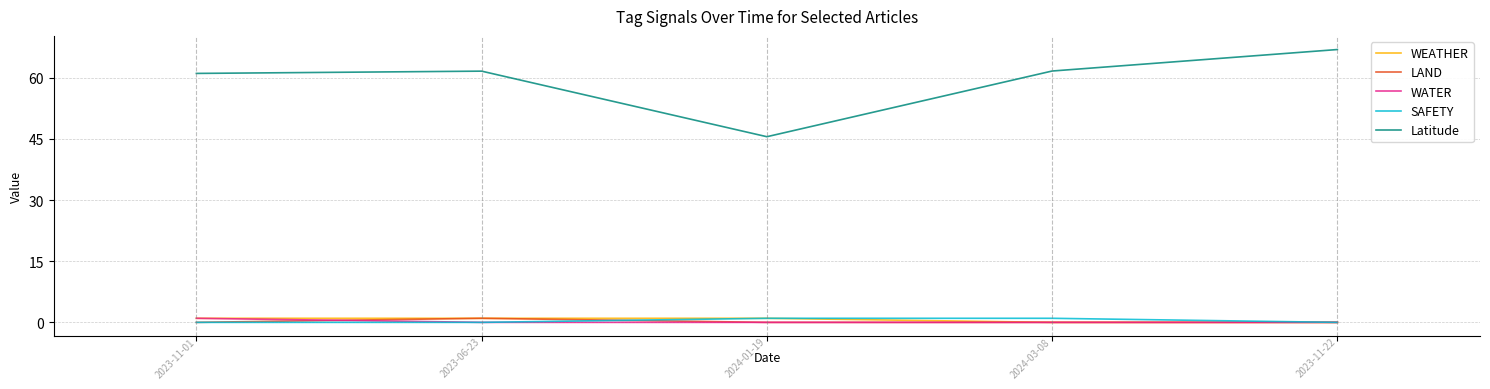

Which series has the largest total across all categories?

Latitude